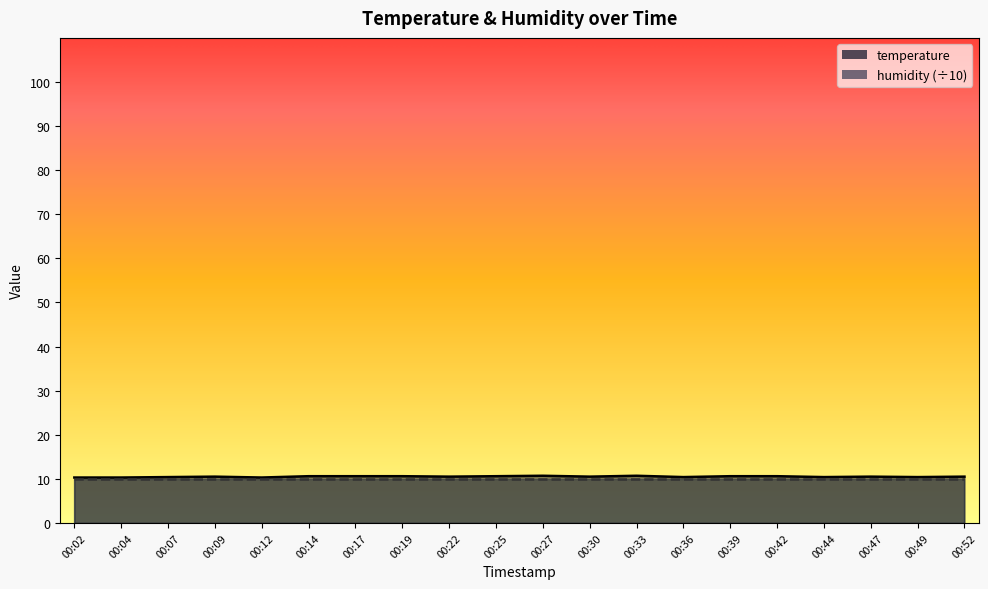

Rank the categories by value from lowest to highest.

00:02, 00:04, 00:12, 00:07, 00:36, 00:44, 00:49, 00:09, 00:22, 00:30, 00:47, 00:52, 00:14, 00:17, 00:19, 00:25, 00:39, 00:42, 00:27, 00:33